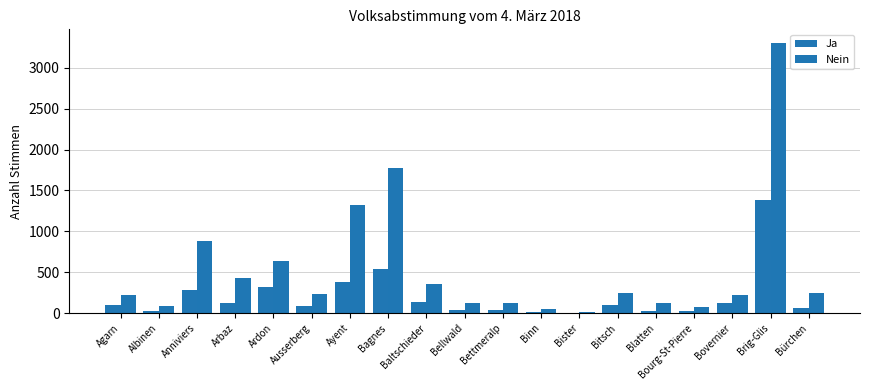

How many series are shown in this chart?

2